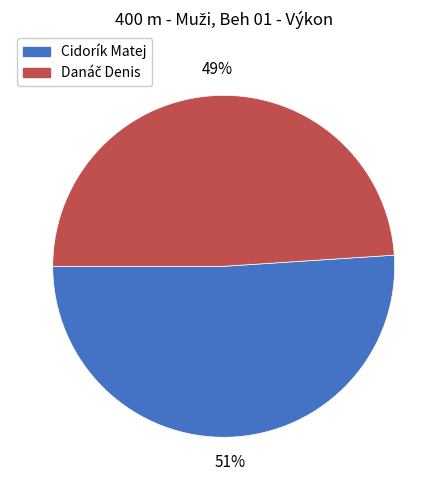

What percentage is the Cidorík Matej slice, to the nearest percent?

51%